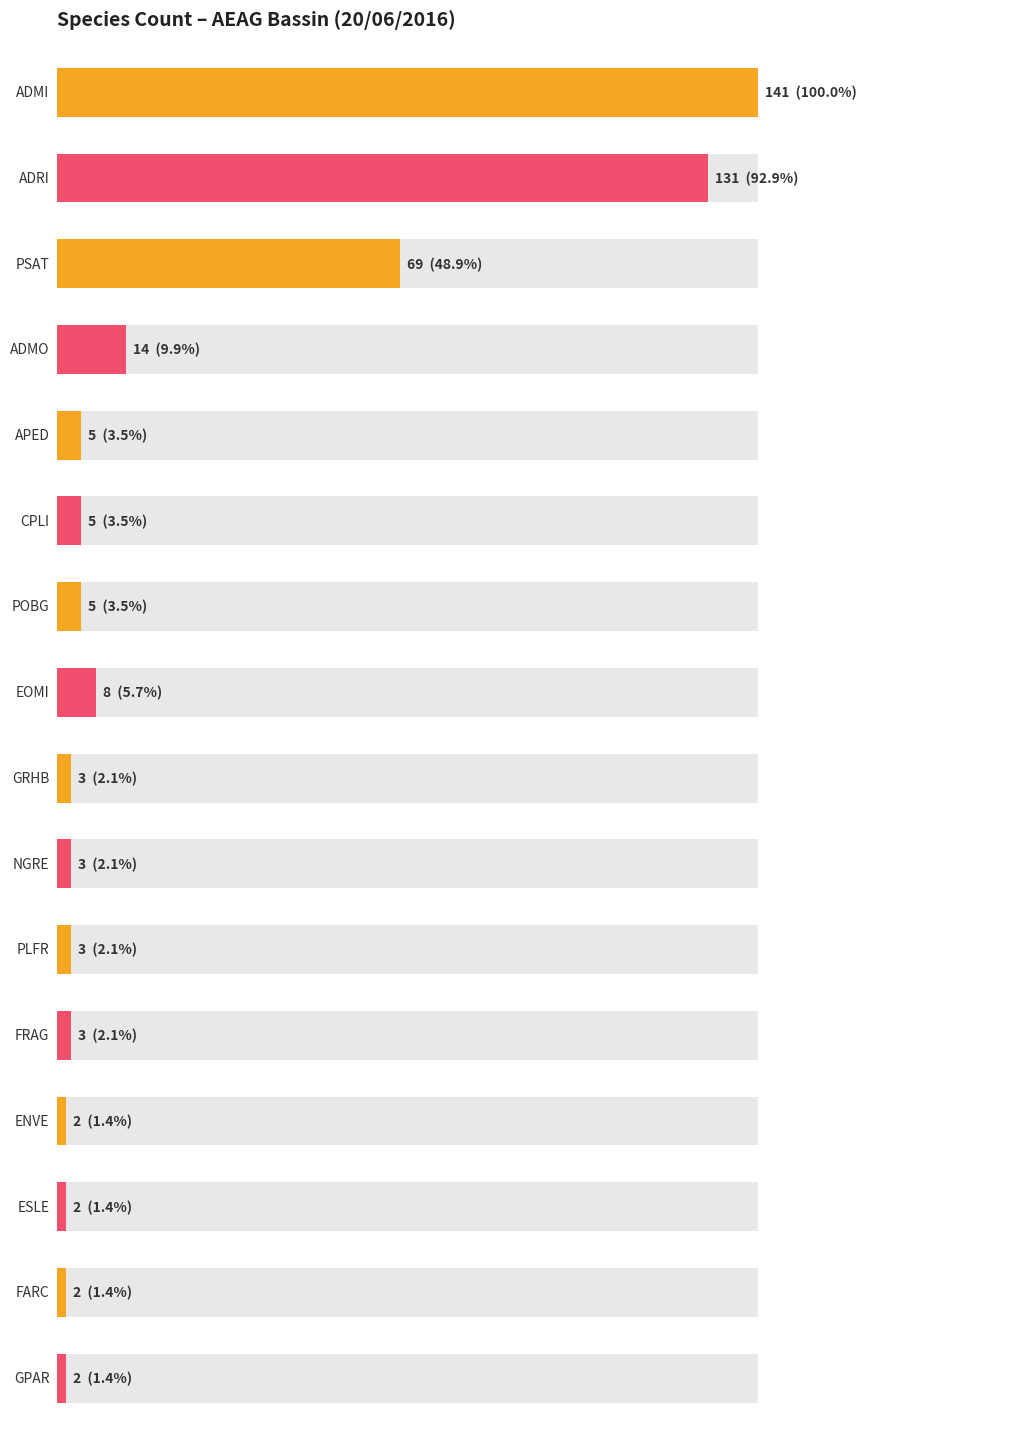

Which category has the lowest value across all series?

ENVE